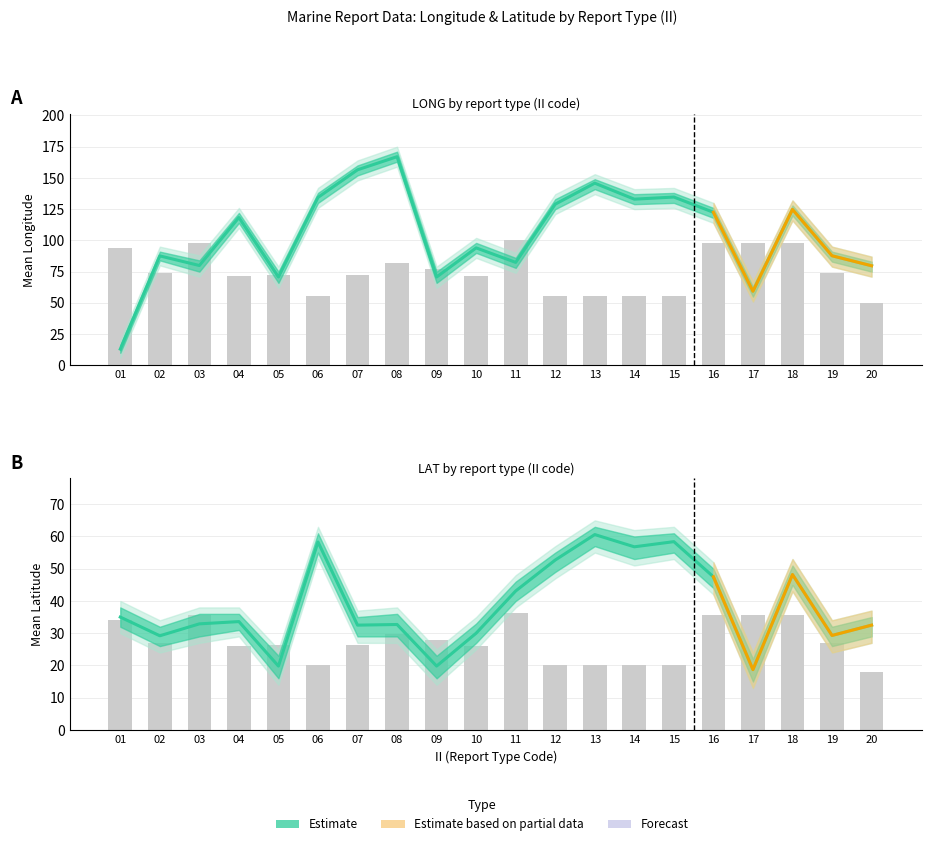

True or false: the data shows 30.4 at 09.

False